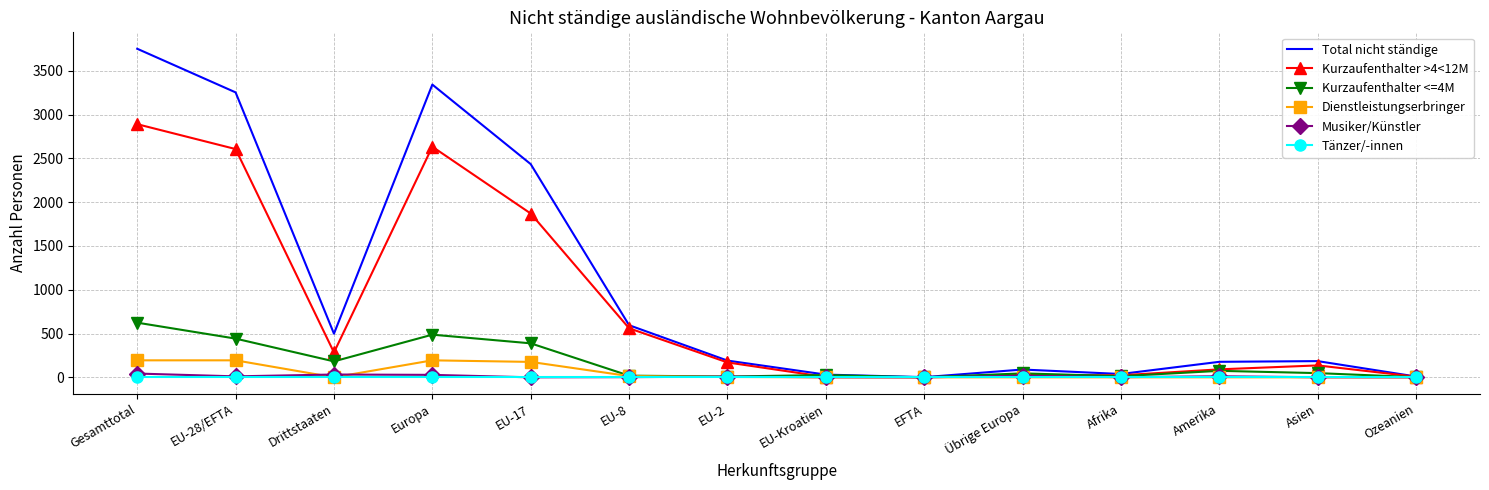

What is the difference between the maximum and minimum values in the Kurzaufenthalter >4<12M series?

2888